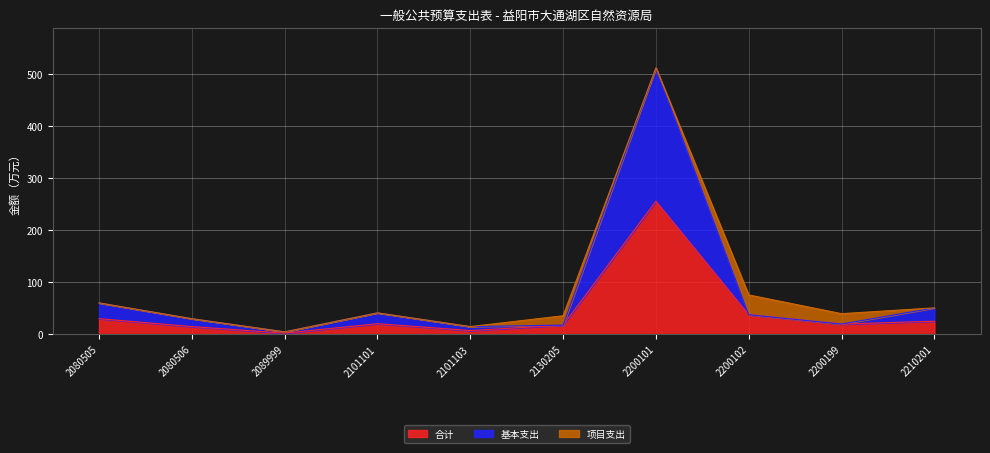

In 基本支出, how many points are lower than both neighbors (excluding endpoints)?

3